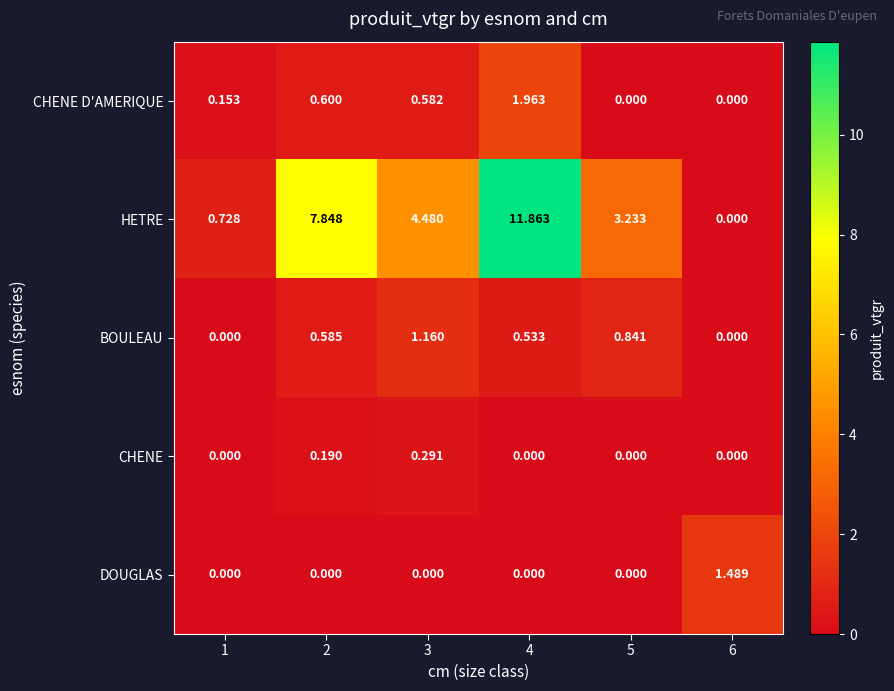

List the series in order of their peak value, lowest first.

CHENE, BOULEAU, DOUGLAS, CHENE D'AMERIQUE, HETRE